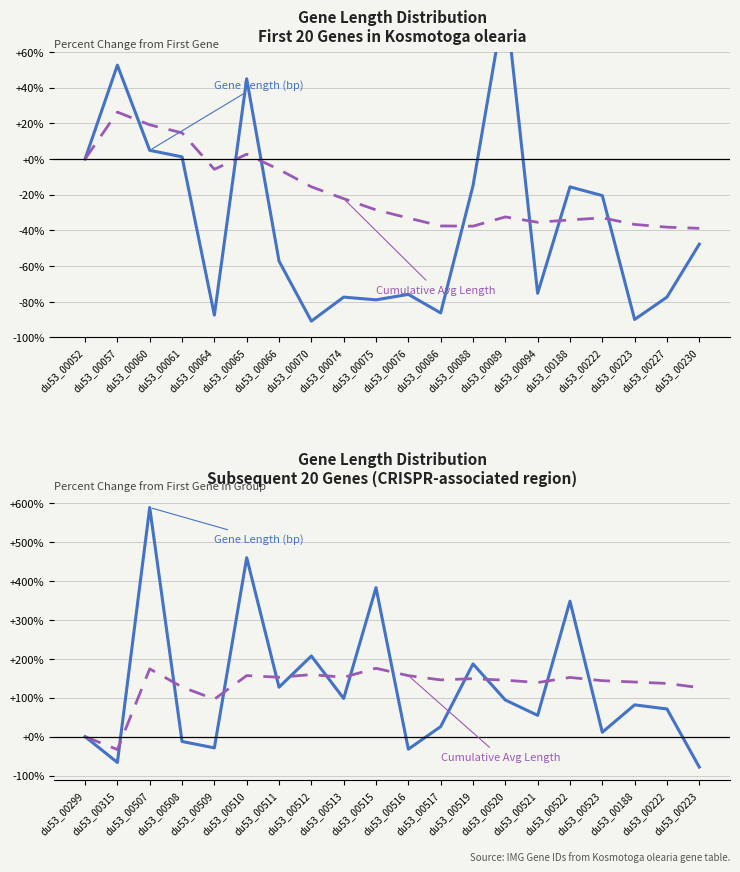

What is the difference between the maximum and second lowest values in the Cumulative Avg Length series?

175.6